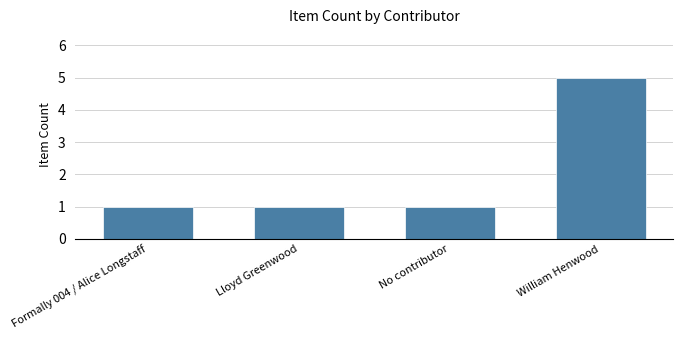

What is the smallest value displayed?

1